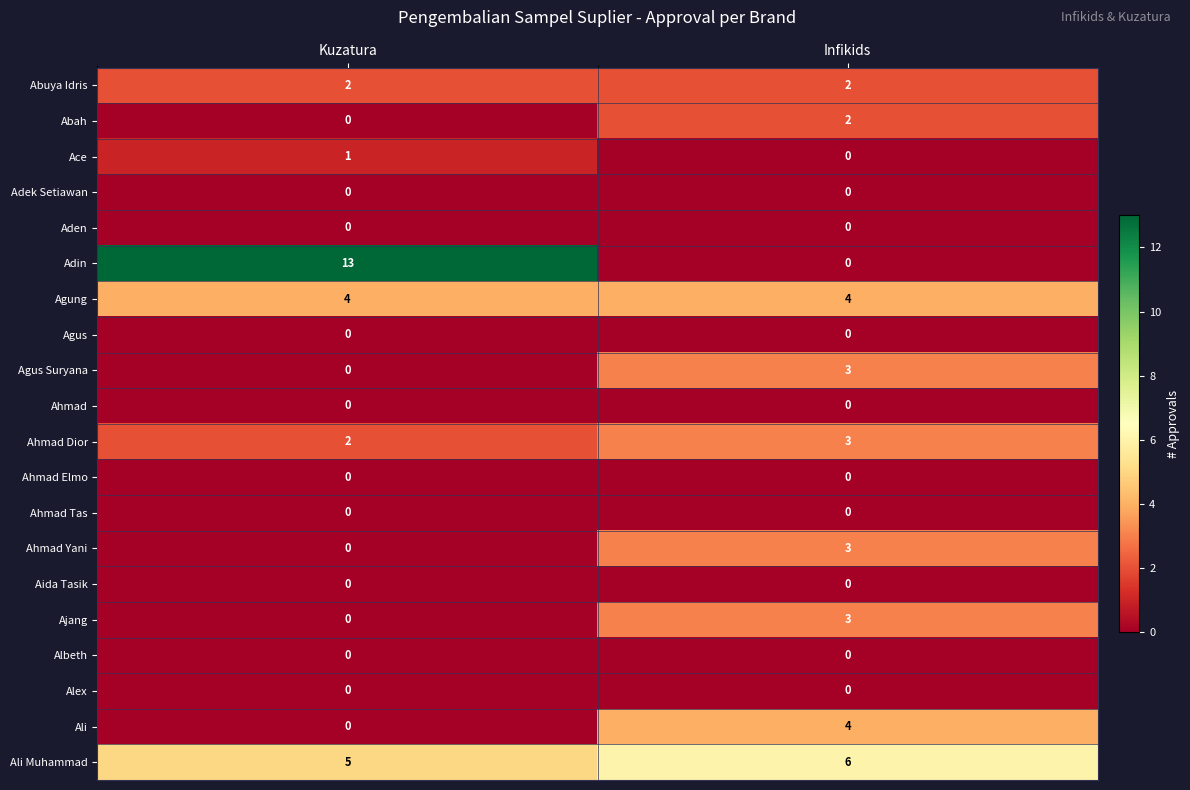

Is it true that Alex equals 0 at Infikids?

True